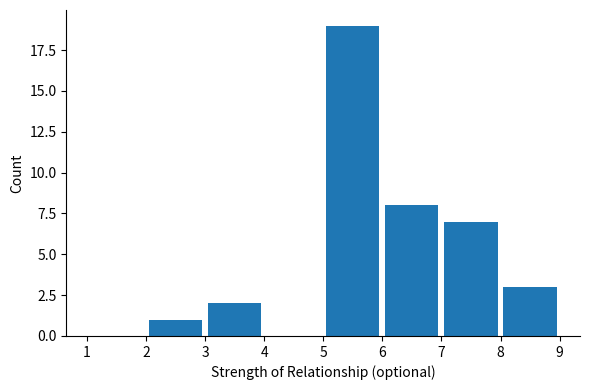

Reading left to right, list every bar in this chart as the range it spans on the x-axis followed by its height. The values are not printed on the chart, so give them approximately, as read against the axis.

1 to 2: 0
2 to 3: 1
3 to 4: 2
4 to 5: 0
5 to 6: 19
6 to 7: 8
7 to 8: 7
8 to 9: 3